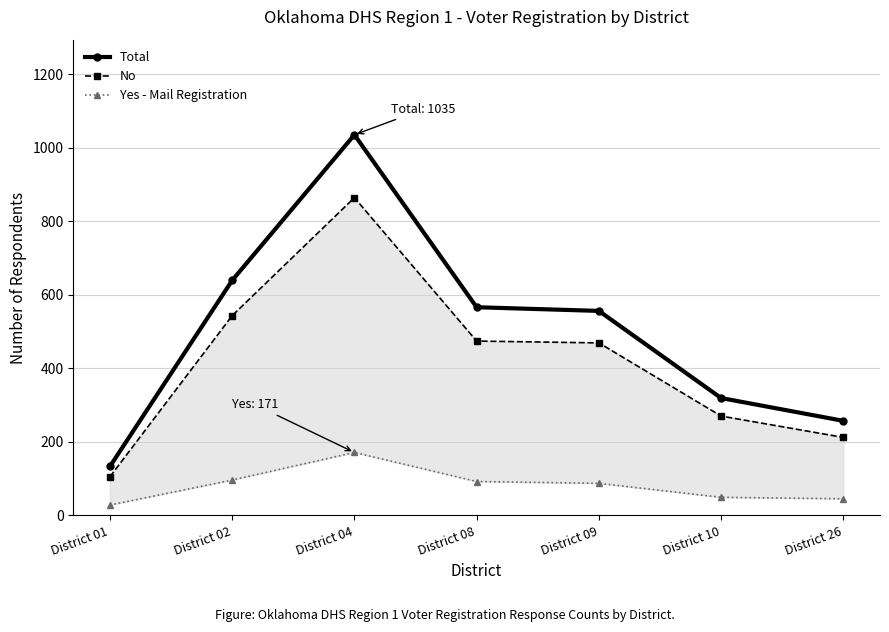

At which label is No closest to 484?

District 08